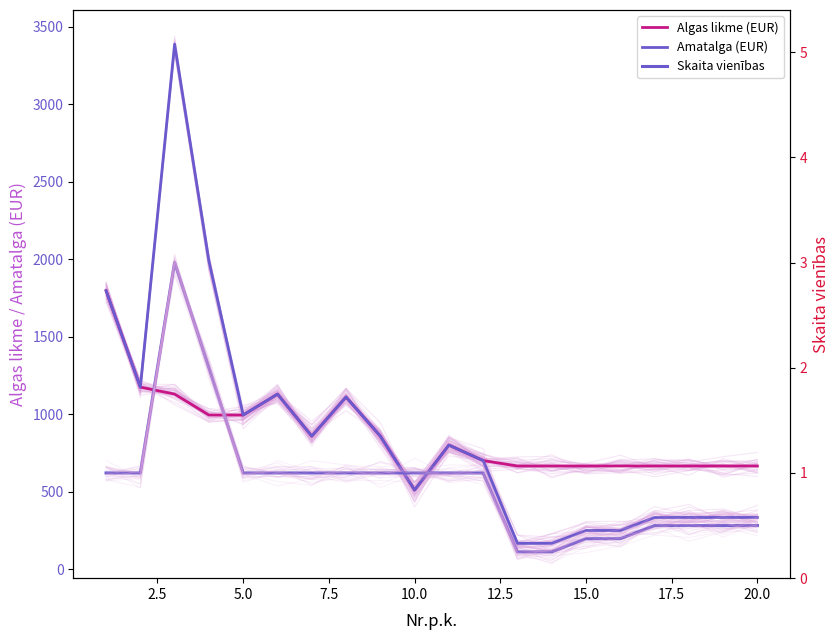

How many series are shown in this chart?

3